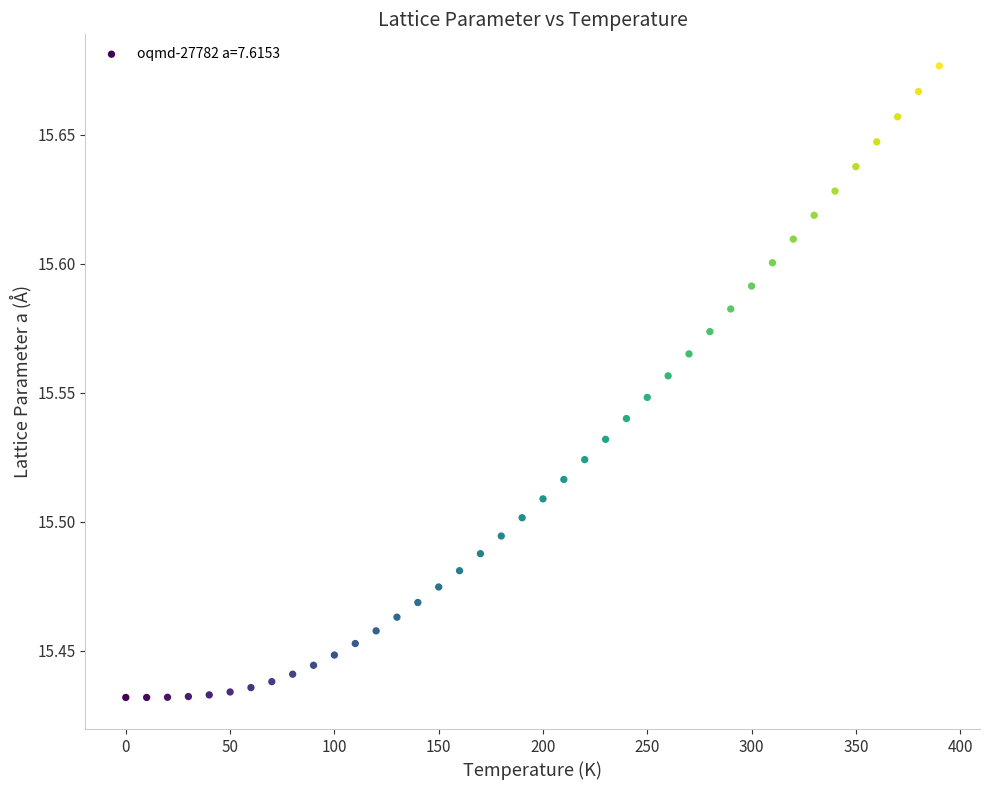

What is the range of X values (max minus min)?

390.0